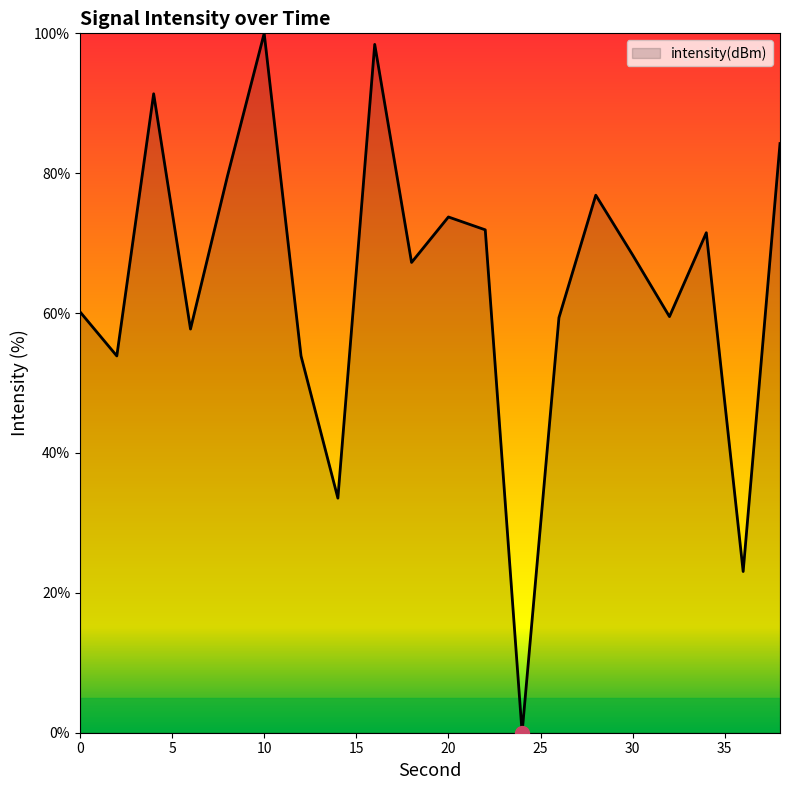

How many lines are shown in the chart?

1